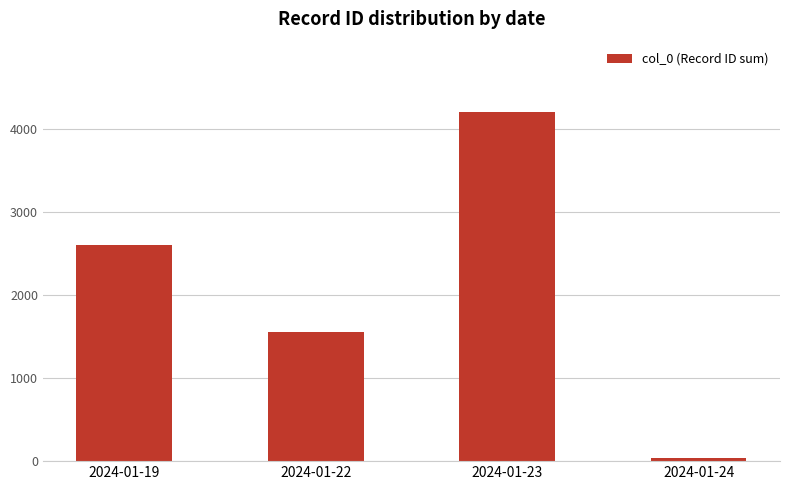

Which label corresponds to the smallest value in the chart?

2024-01-24